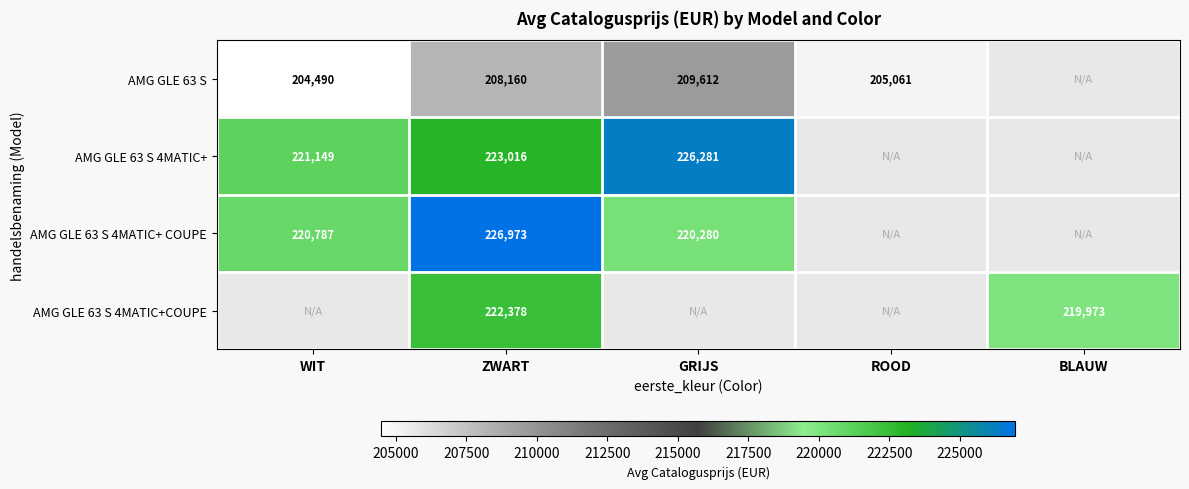

How many distinct data groups are displayed?

4